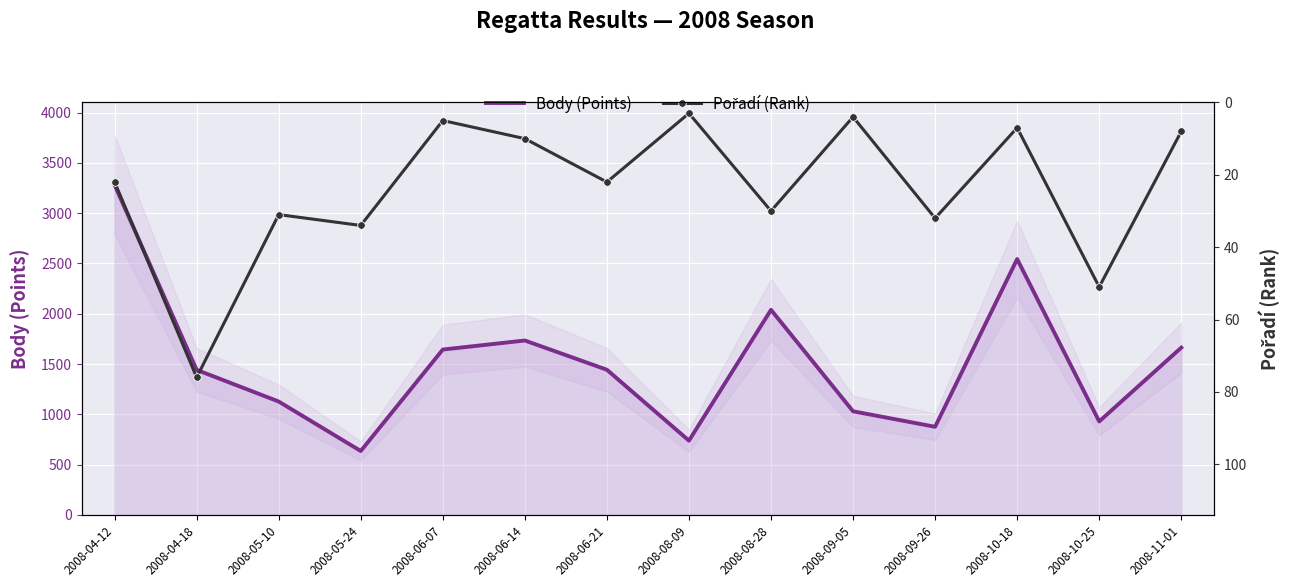

At which category does the chart reach its peak across all series?

2008-04-12